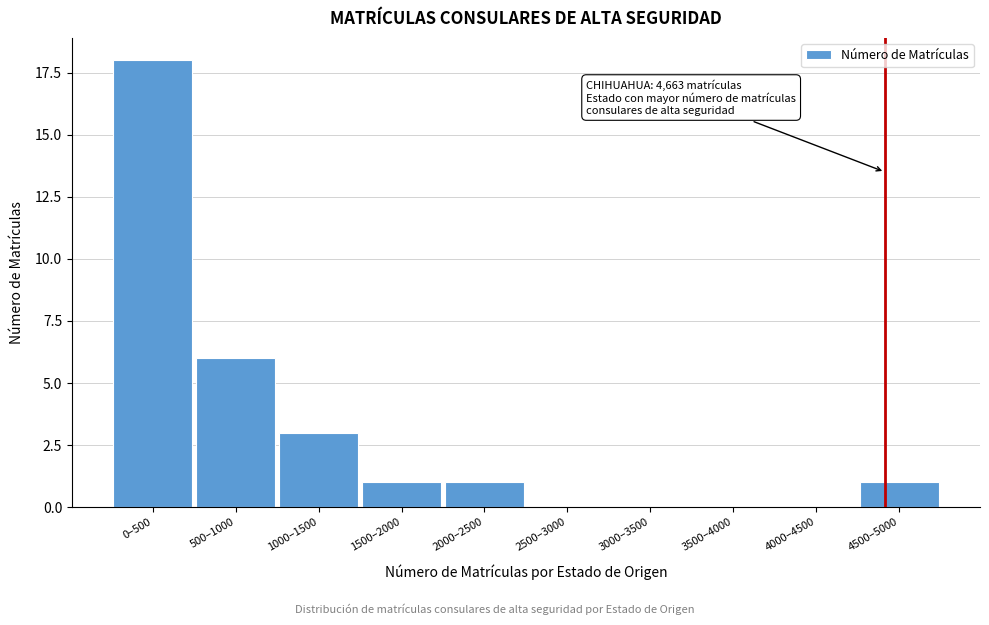

Reading left to right, extract all data points from this chart.

0–500=18	500–1000=6	1000–1500=3	1500–2000=1	2000–2500=1	2500–3000=0	3000–3500=0	3500–4000=0	4000–4500=0	4500–5000=1